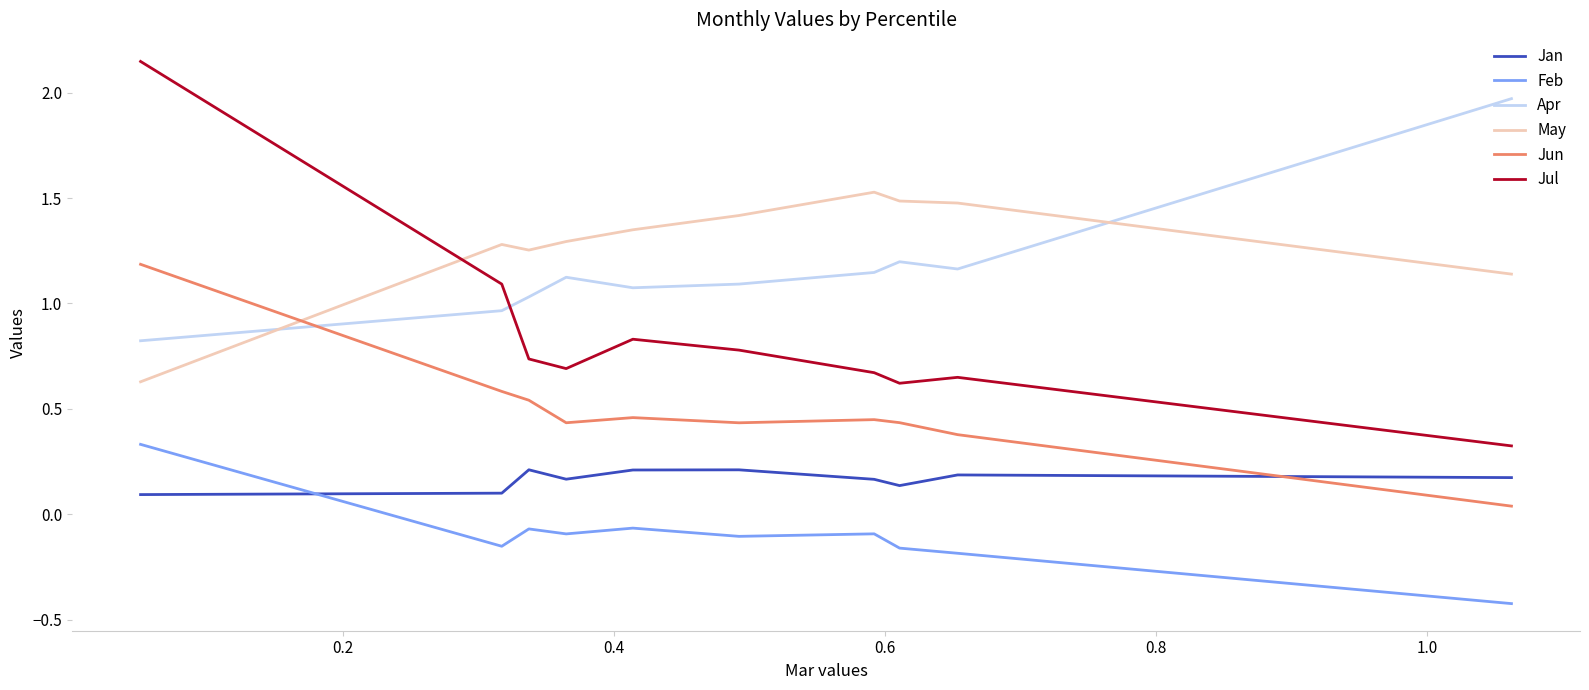

Which series has the widest spread of values?

Jul